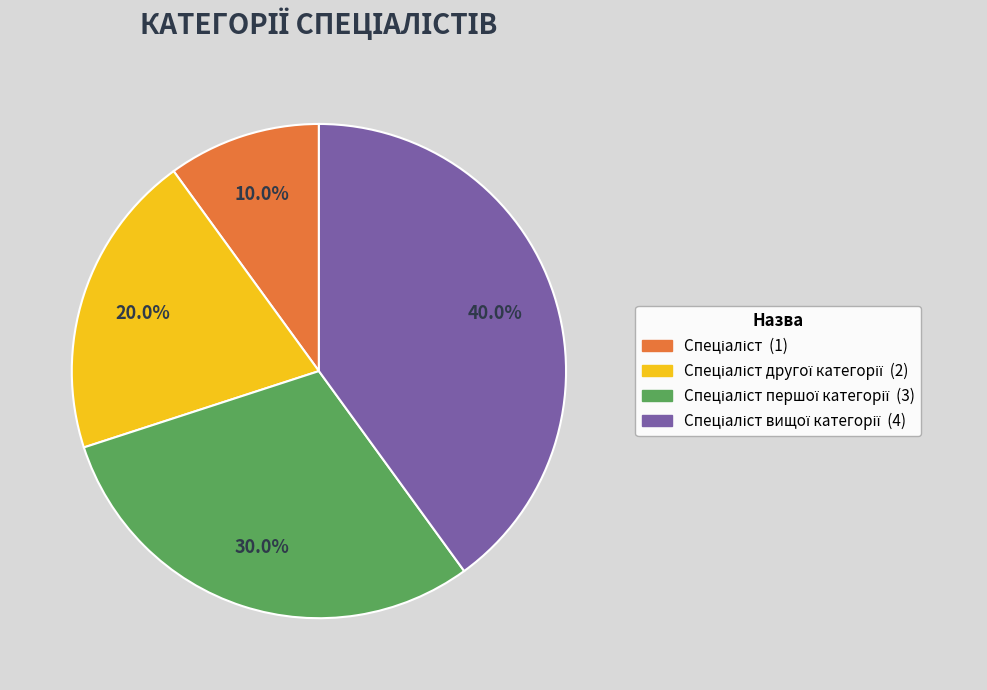

Is there any slice that represents more than half of the pie?

No